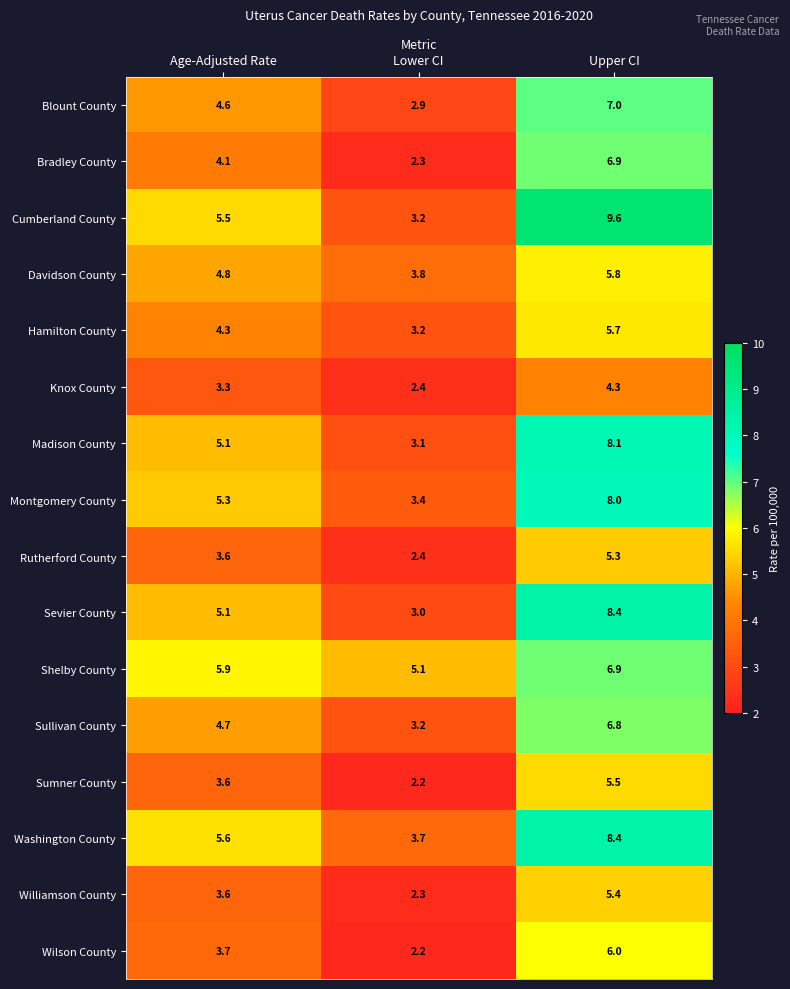

Which series changed the most between Age-Adjusted Rate and Lower CI?

Cumberland County